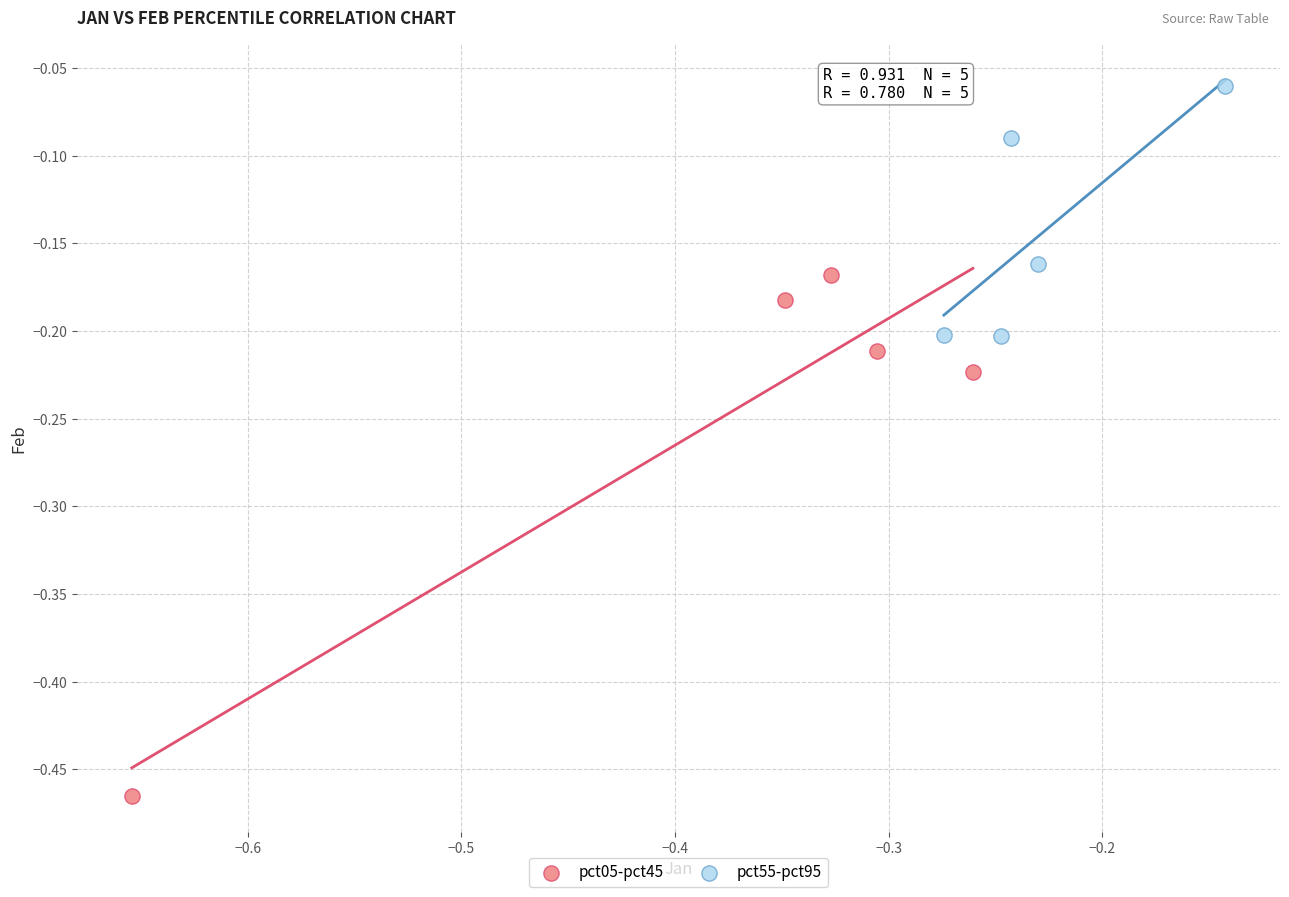

Which series has the widest spread of Y values?

pct05-pct45